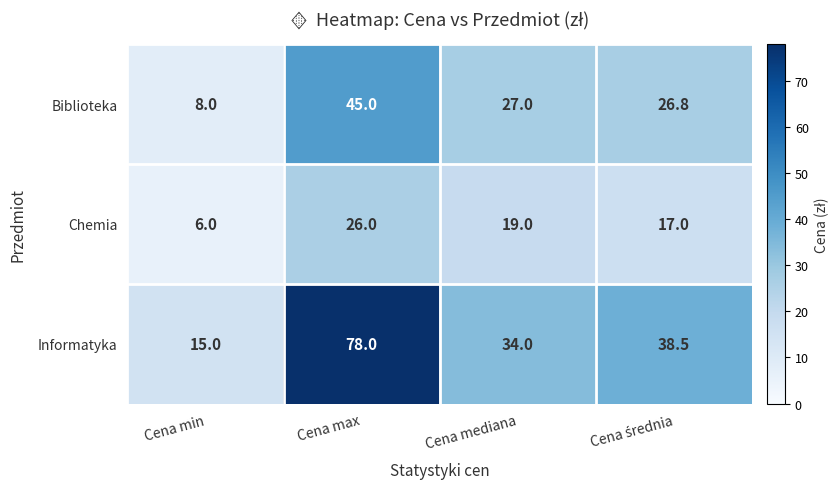

What is the maximum value for Chemia?

26.0